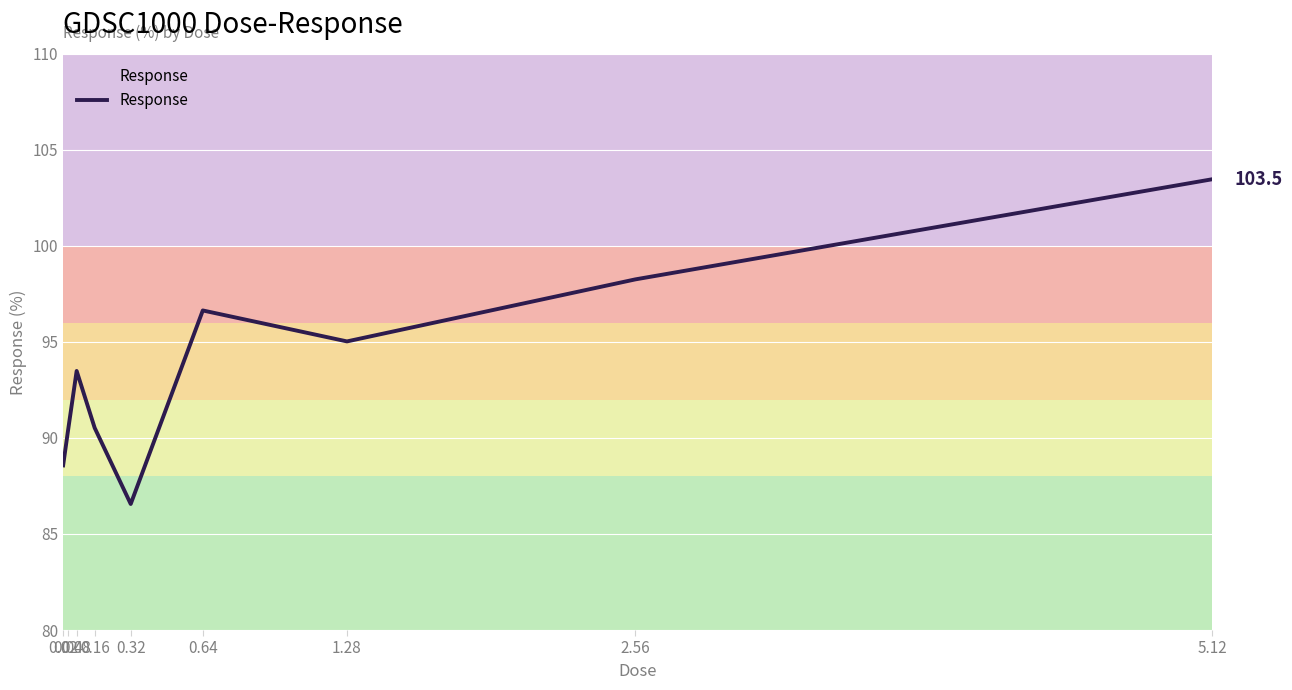

How many lines are shown in the chart?

1